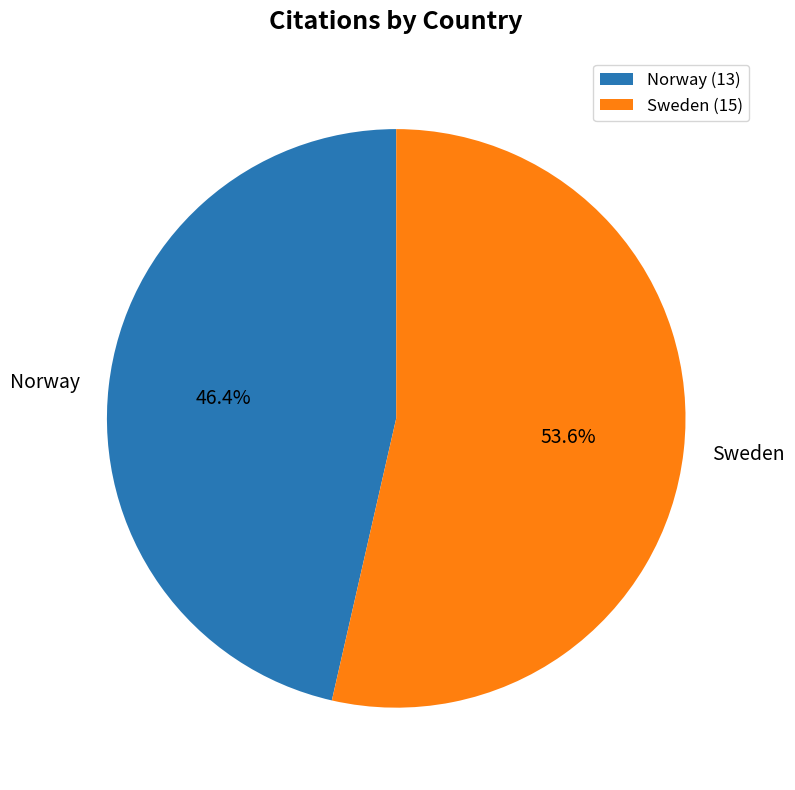

Which has a higher value, Norway or Sweden?

Sweden